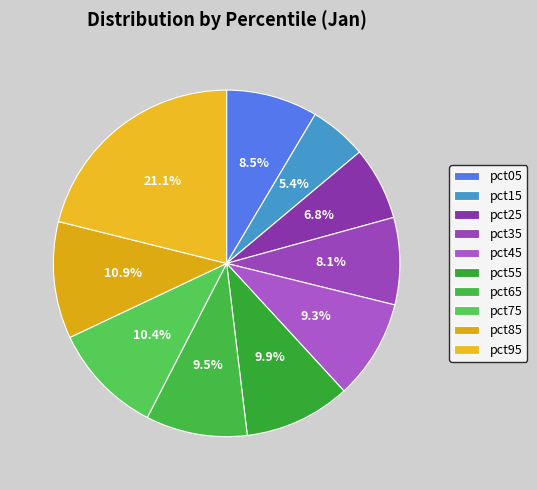

Count the number of slices in the pie.

10